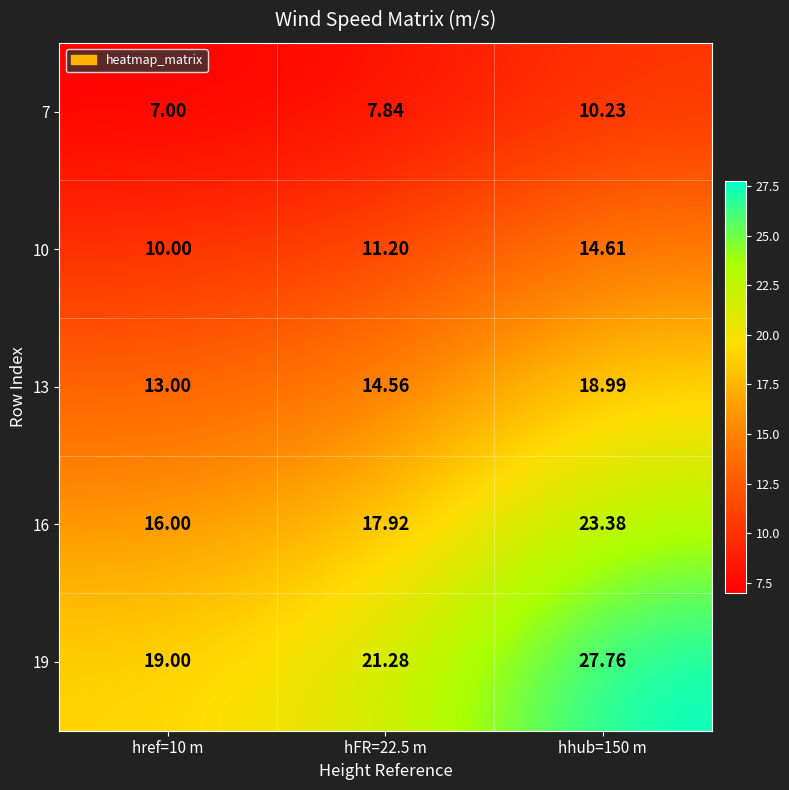

At how many categories does at least one series exceed 21?

2